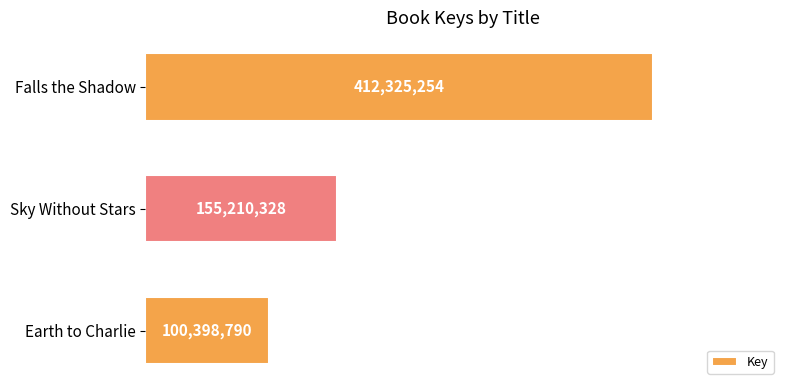

Count the values in the range 100398790 to 412325254.

3